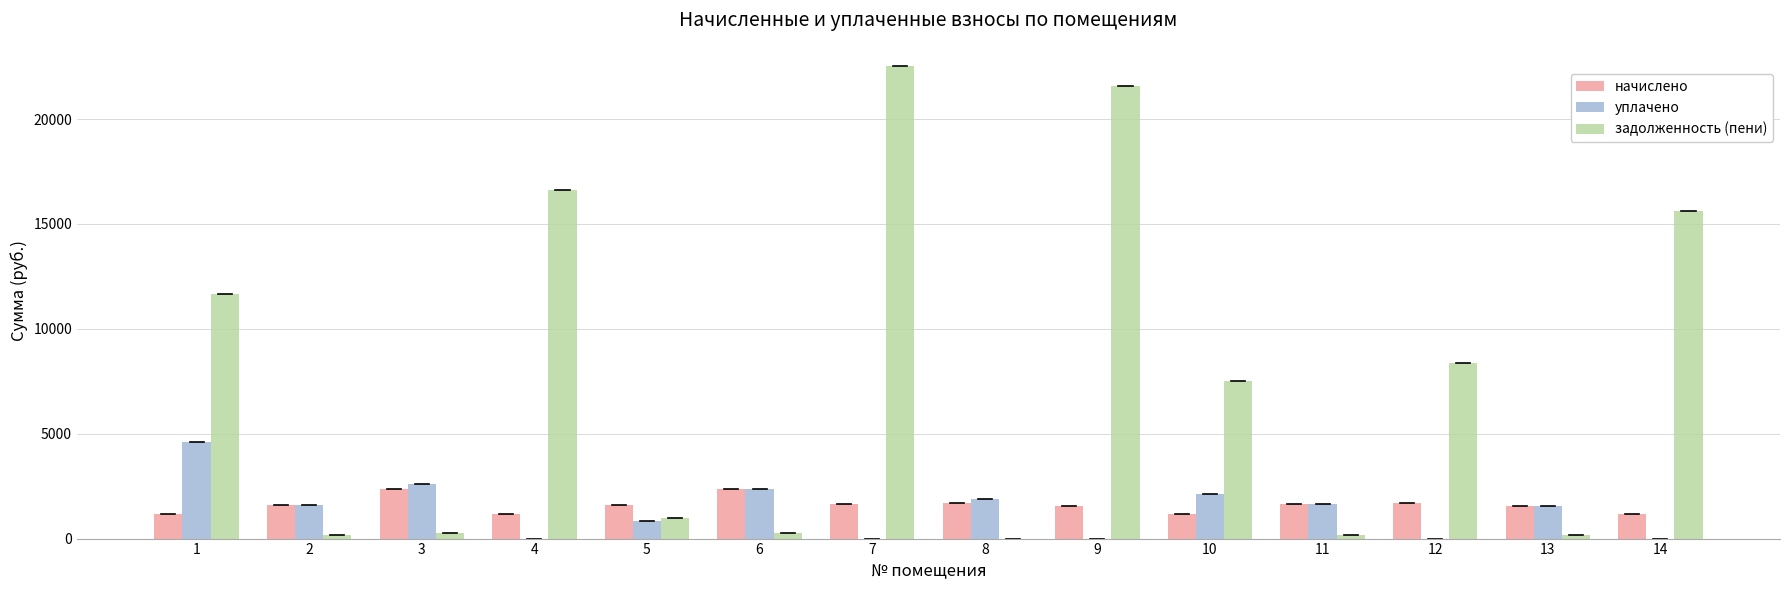

What is the greatest value displayed?

22516.2